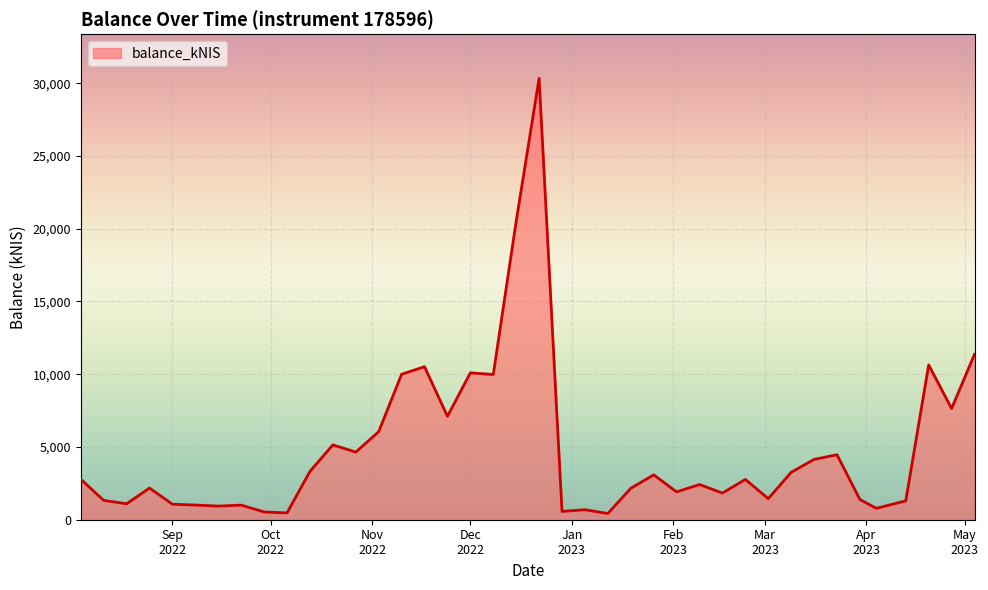

What is the difference between the maximum and minimum values?

29910.1